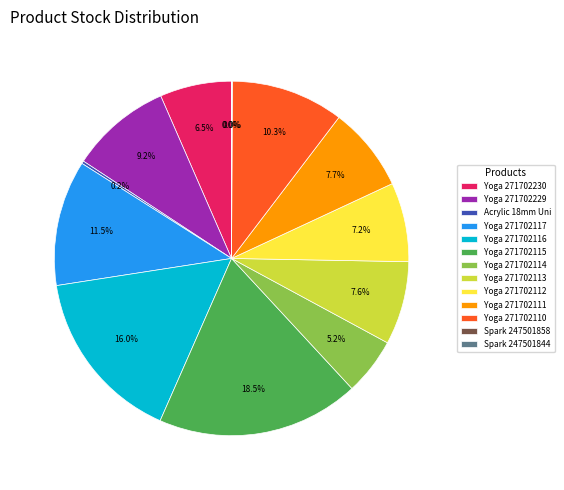

What is the largest slice in the pie chart?

Yoga 271702115